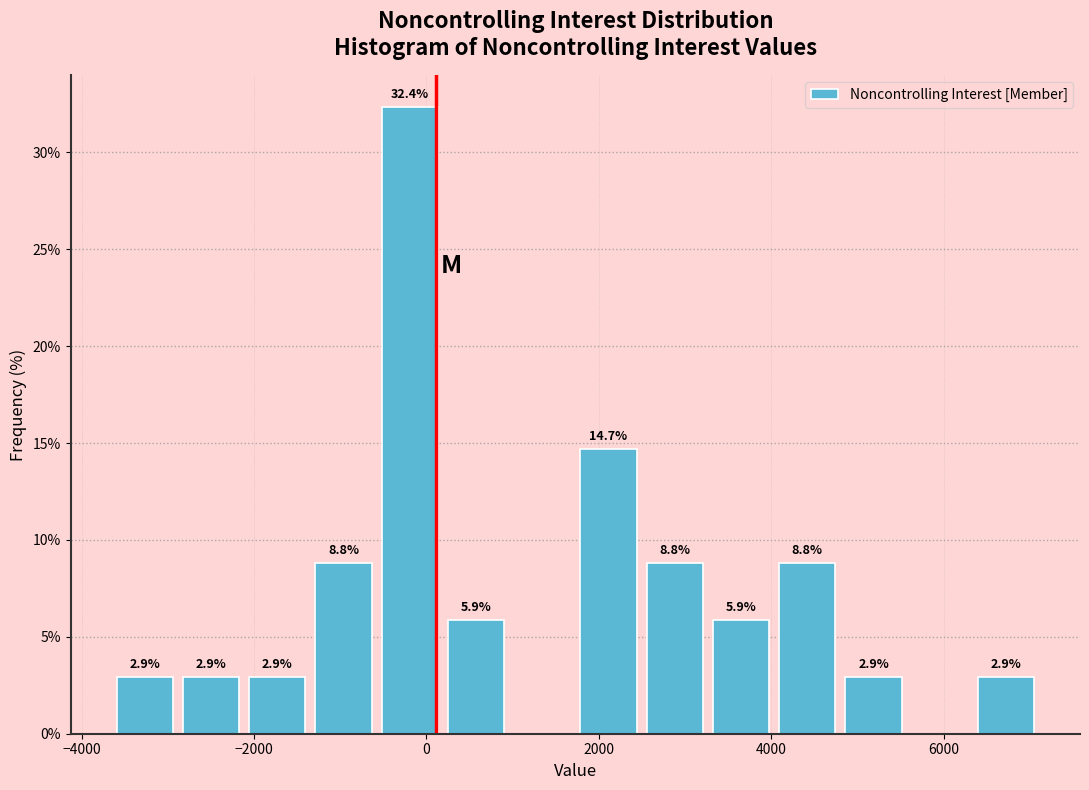

Around what value on the x-axis is the tallest bar? Give the approximate position of its centre, as read against the axis.

-200